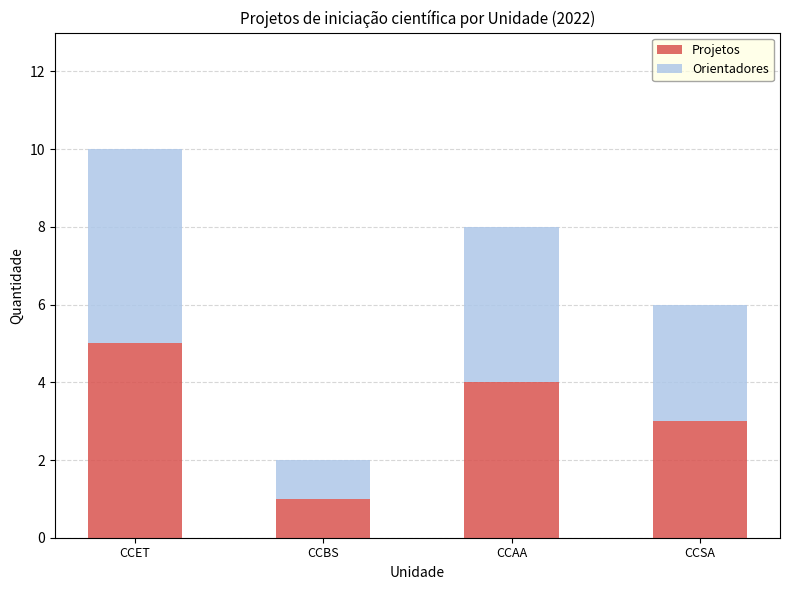

How many values in the Projetos series are below 4?

2